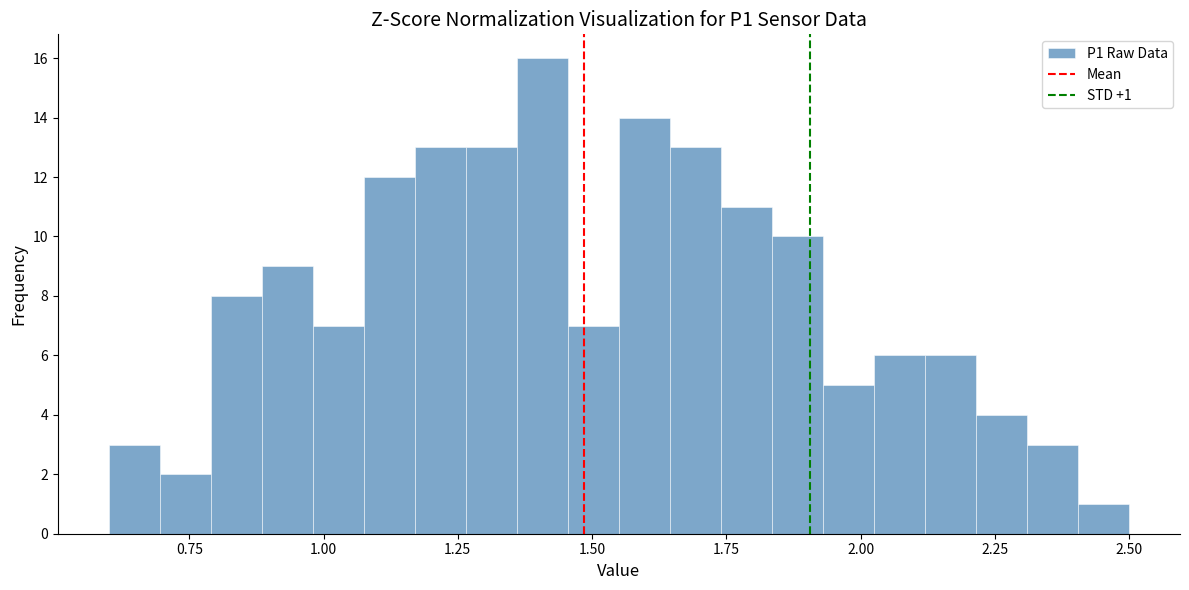

Read against the x-axis, roughly where is the centre of the tallest bar?

1.40